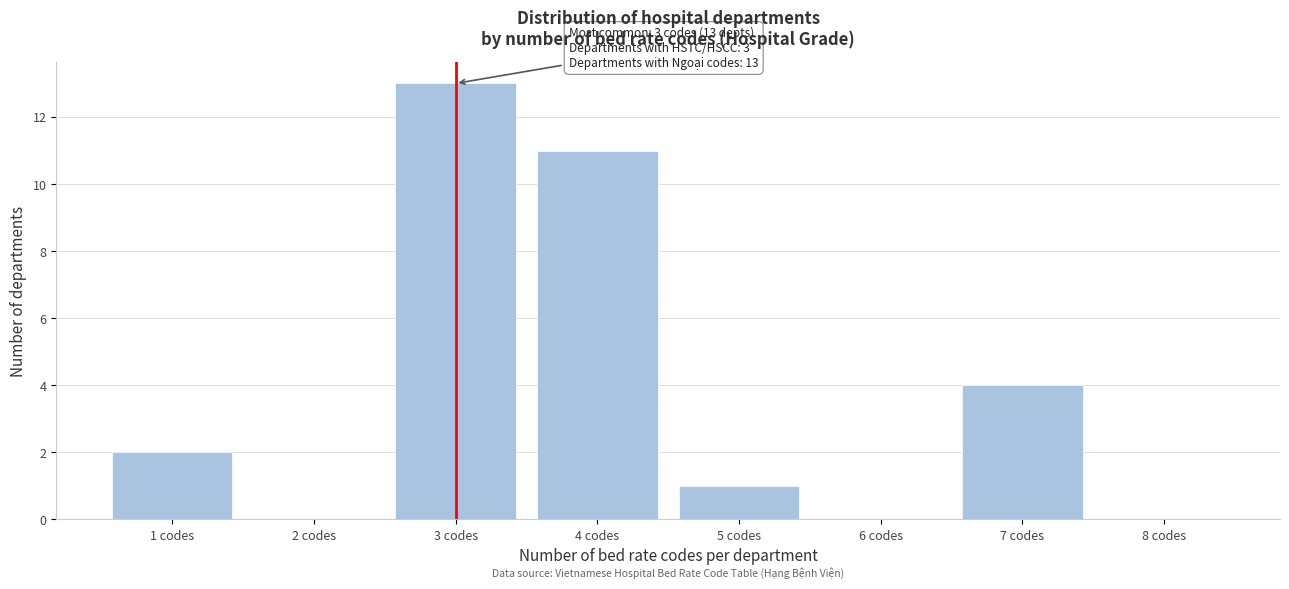

Reading left to right, list all the values displayed in this chart.

1 codes=2	2 codes=0	3 codes=13	4 codes=11	5 codes=1	6 codes=0	7 codes=4	8 codes=0